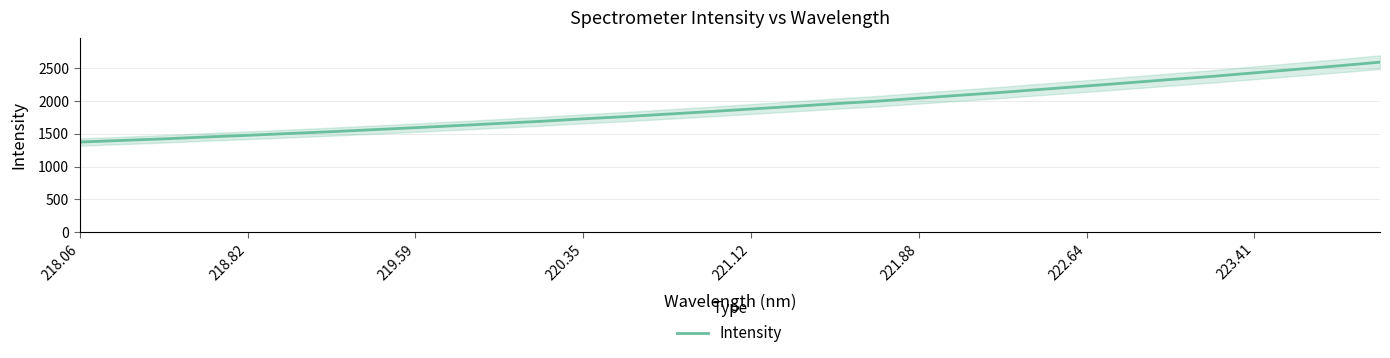

Is it true that Intensity equals 765.2 at 218.06?

False